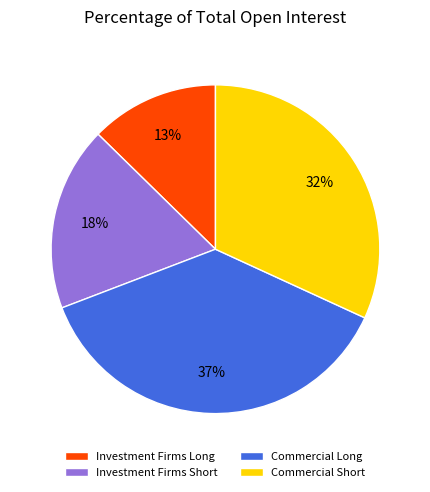

To the nearest percent, what portion does Investment Firms Short represent?

18%